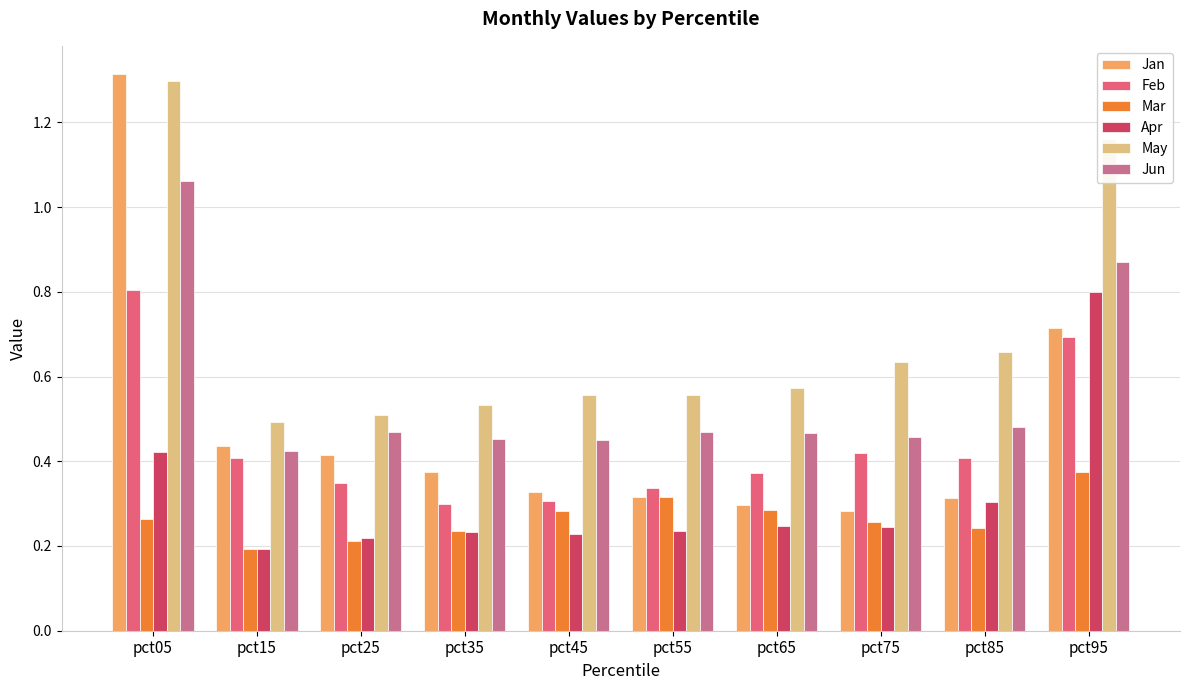

Is the value of Feb at pct65 greater than the value of May at pct75?

No